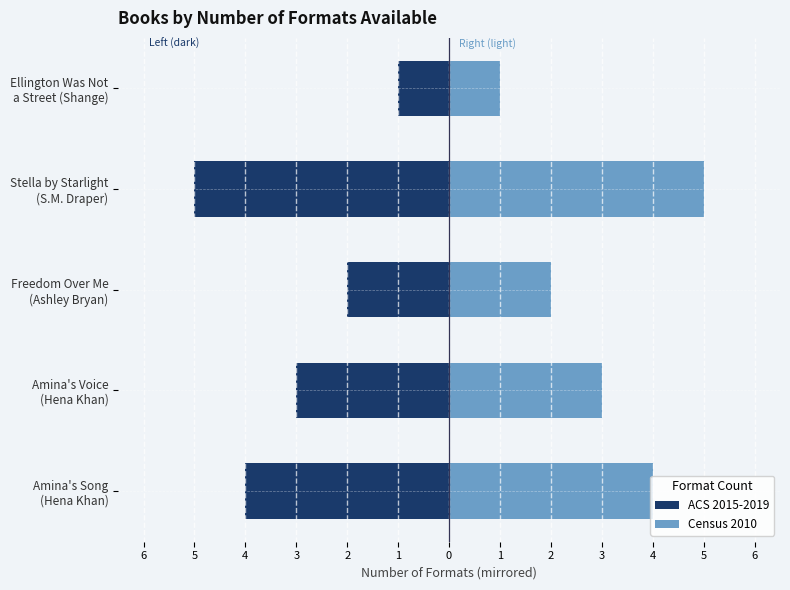

The Census 2010 series shows 7 at Amina's Song (Hena Khan). True or false?

False